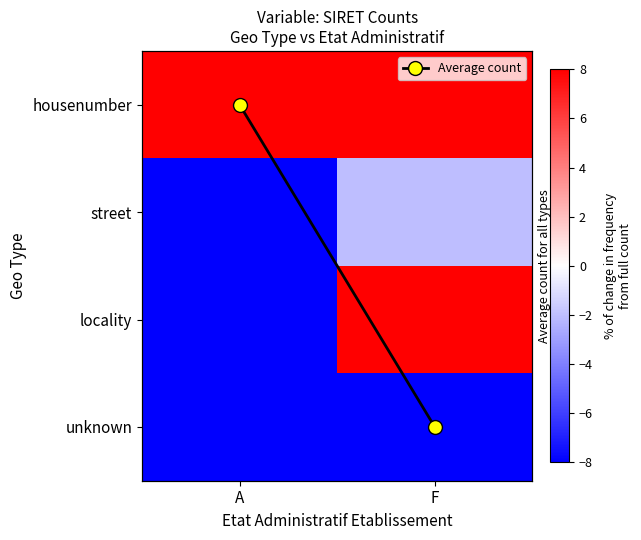

List the series in order of their peak value, lowest first.

unknown, street, Average count, housenumber, locality